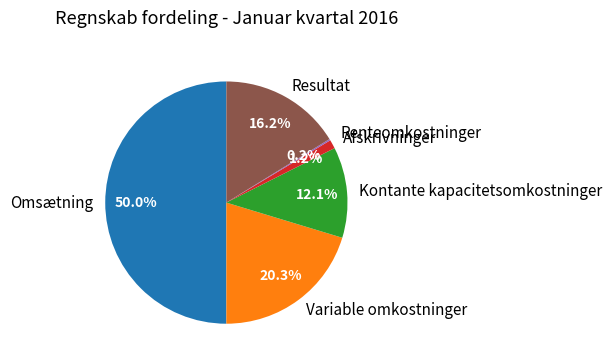

To the nearest percent, what is the difference between the largest and smallest slice percentages?

50%